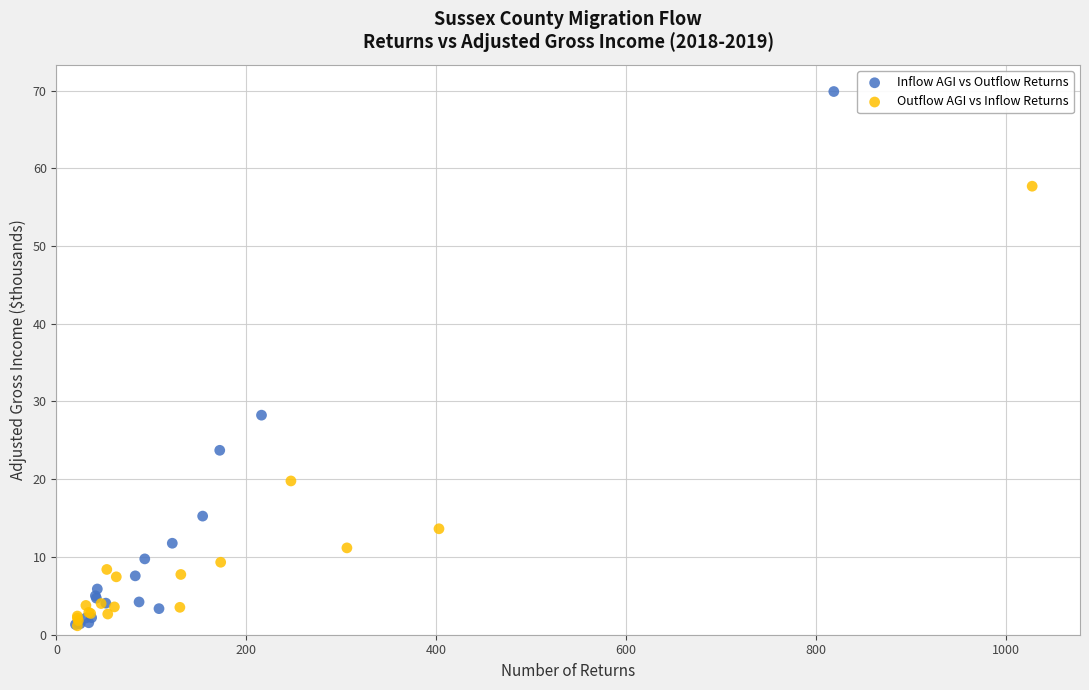

What are all the series names shown in the legend?

Inflow AGI vs Outflow Returns, Outflow AGI vs Inflow Returns